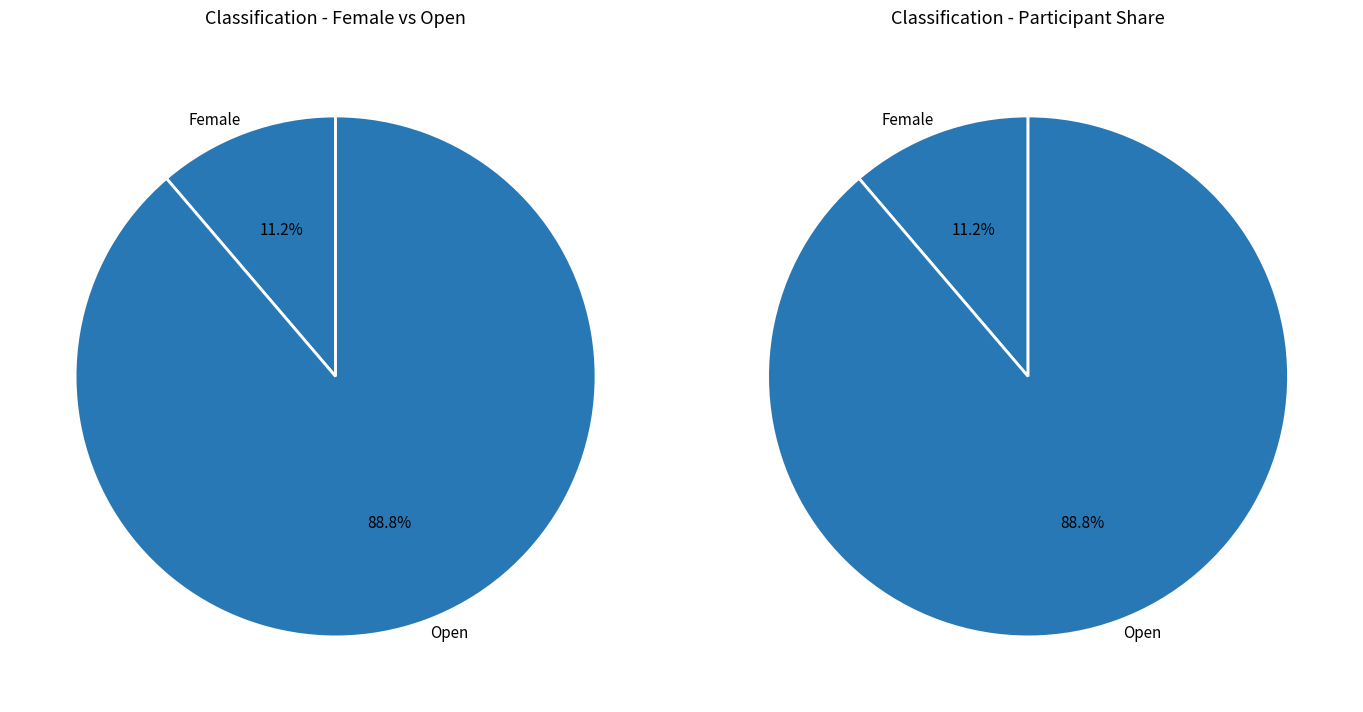

To the nearest percent, what is the difference between the largest and smallest slice percentages?

78%